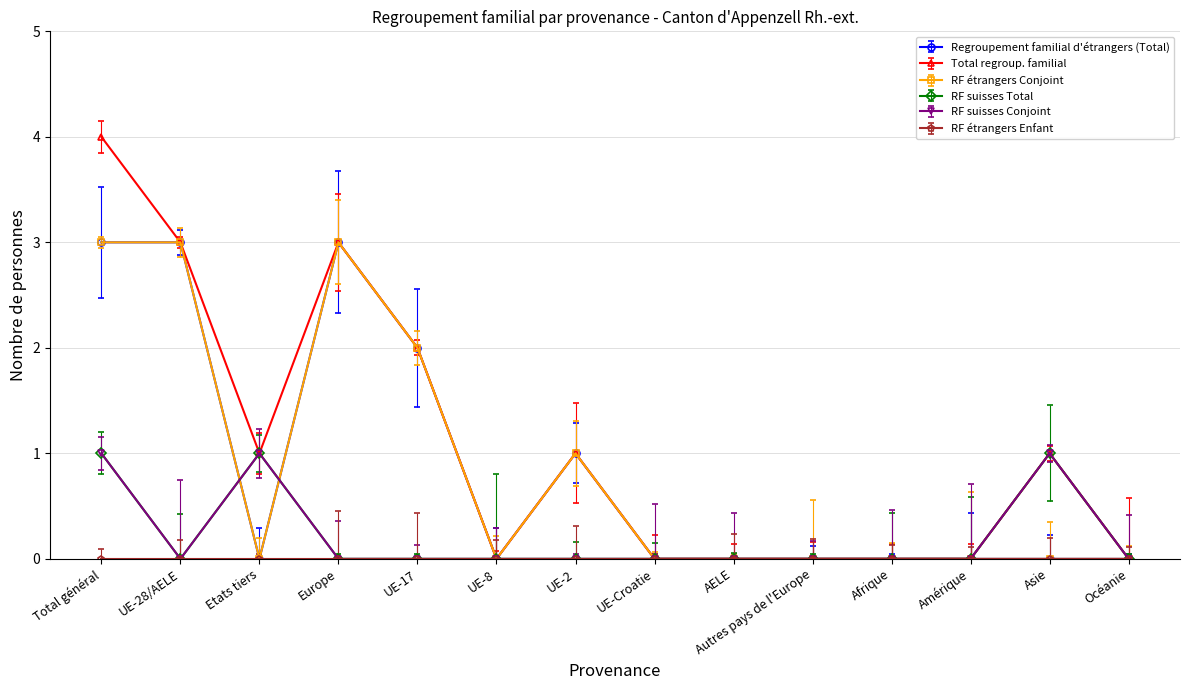

Which category has the lowest value in the RF étrangers Conjoint series?

Etats tiers